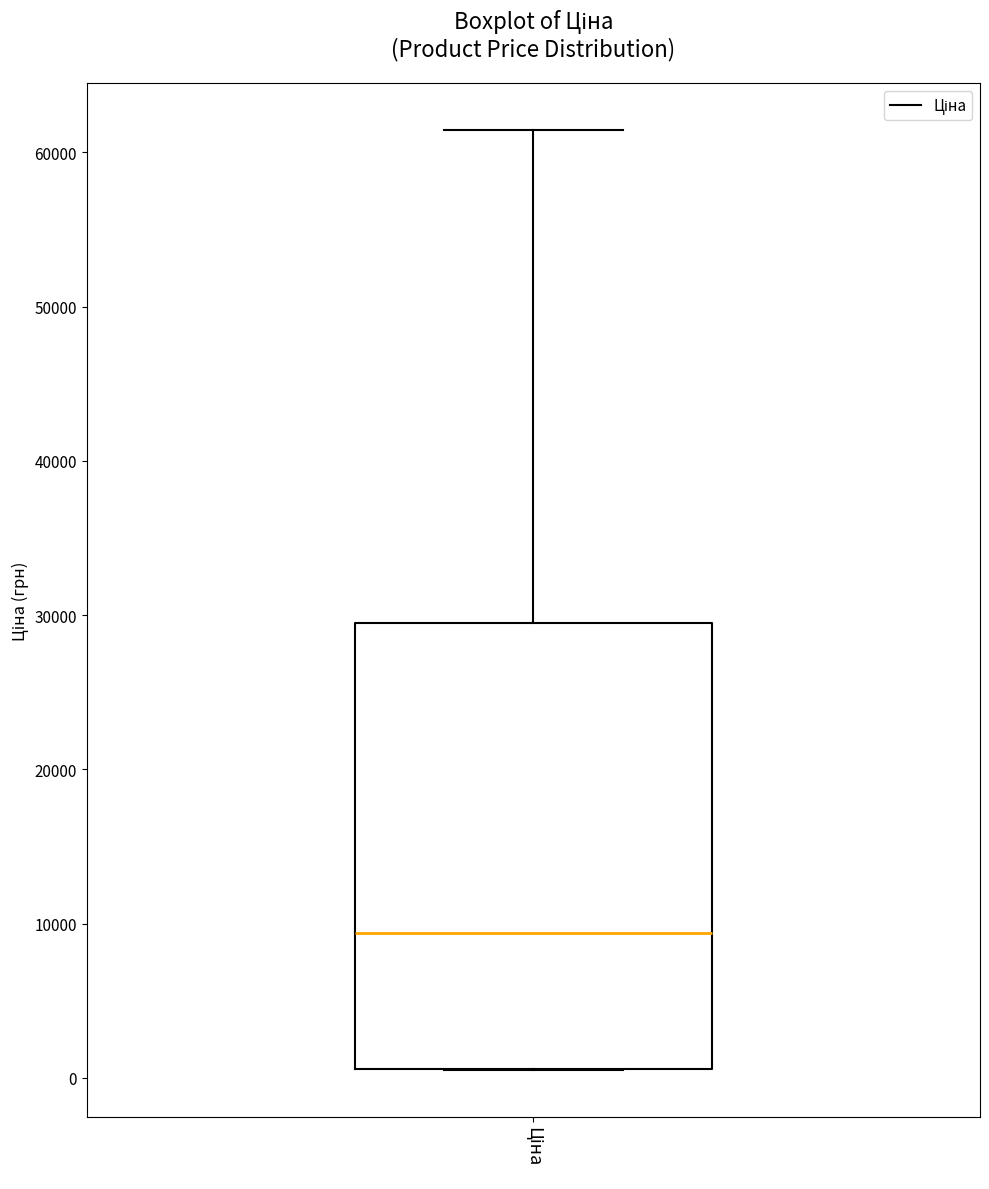

Where is the upper edge of the box for Ціна on the y-axis? The values are not printed on the chart, so give them approximately, as read against the axis.

29000